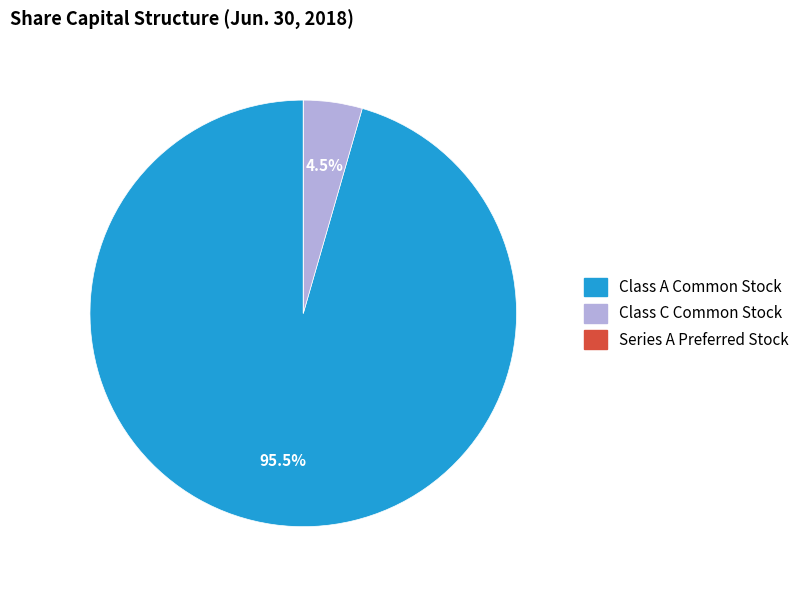

Does any single category account for the majority?

Yes